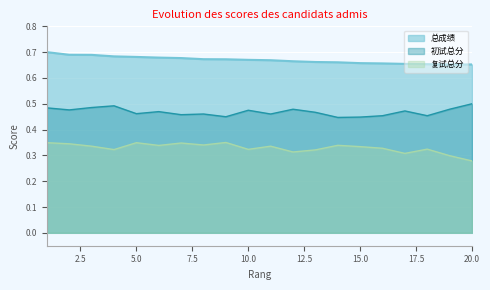

True or false: 复试总分 has more than 1 interior local peaks.

True